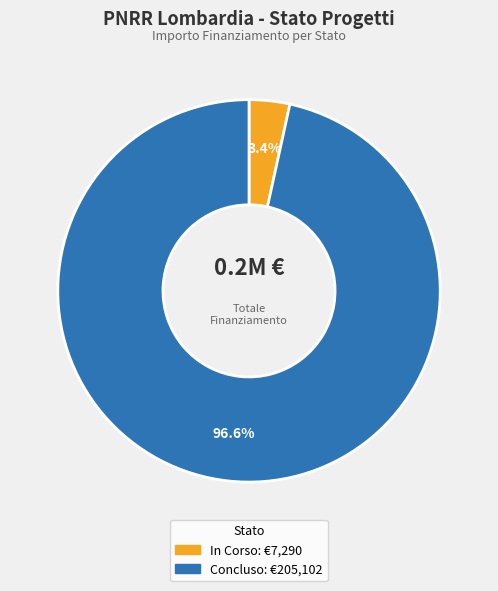

Between Concluso and In Corso, which is larger?

Concluso